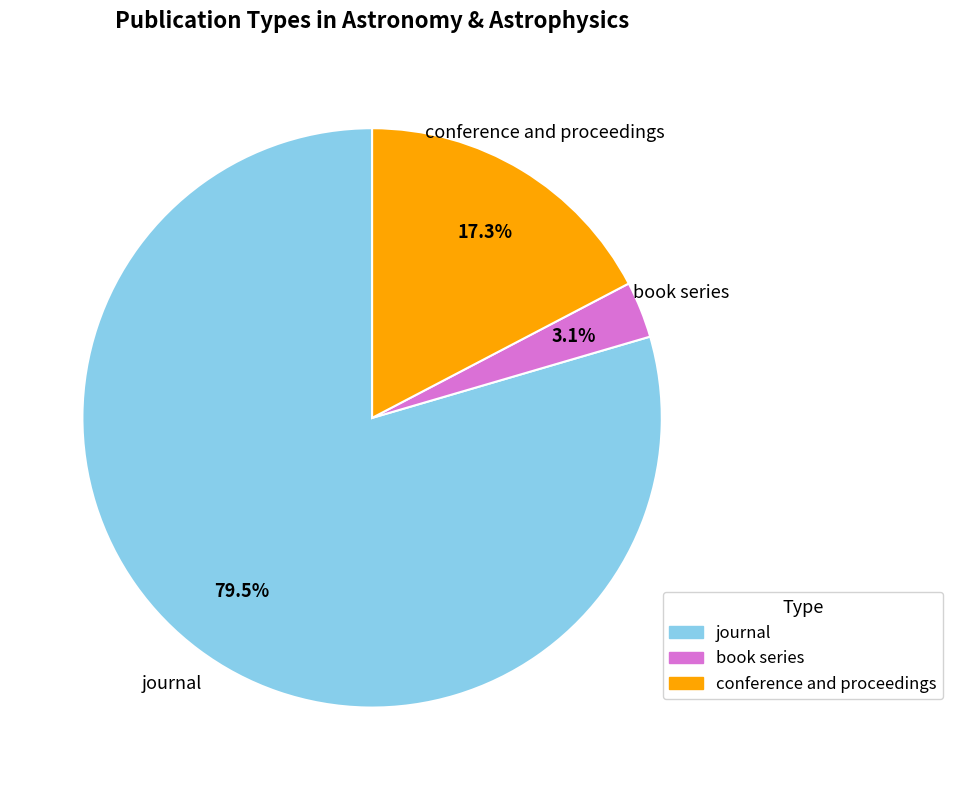

True or false: book series accounts for 14% of the total.

False